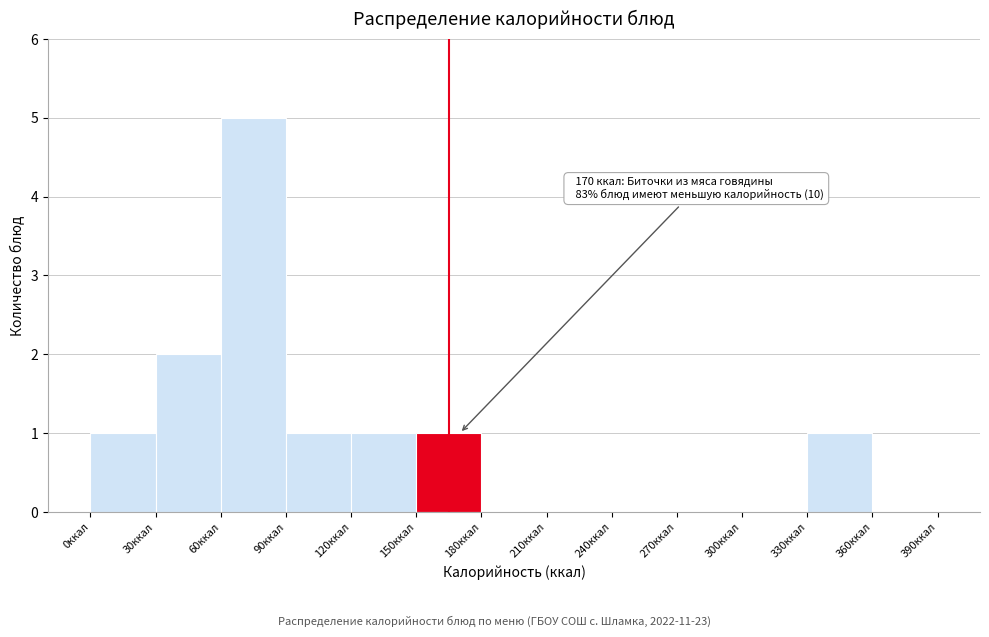

Which range on the x-axis has the tallest bar?

60 to 90